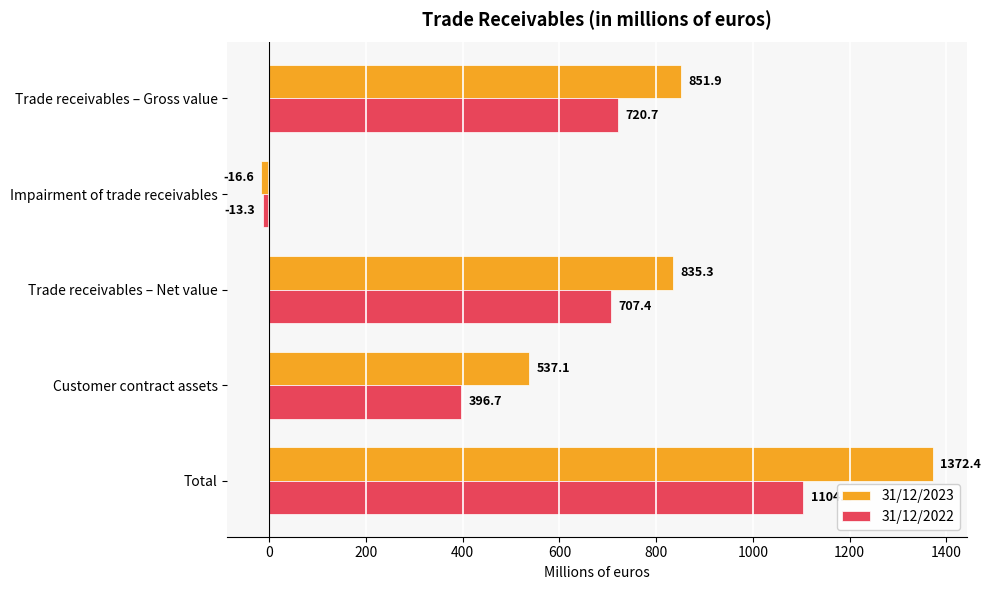

What is the maximum value shown in the chart?

1372.4